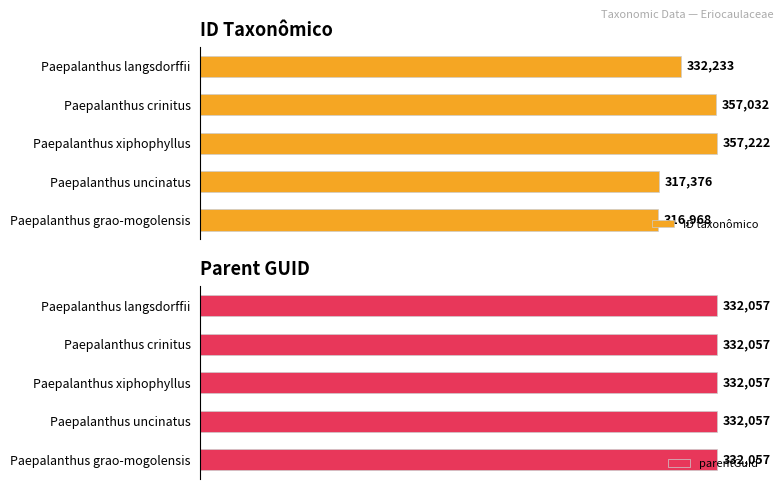

At which label is ID taxonômico closest to 337095?

Paepalanthus langsdorffii